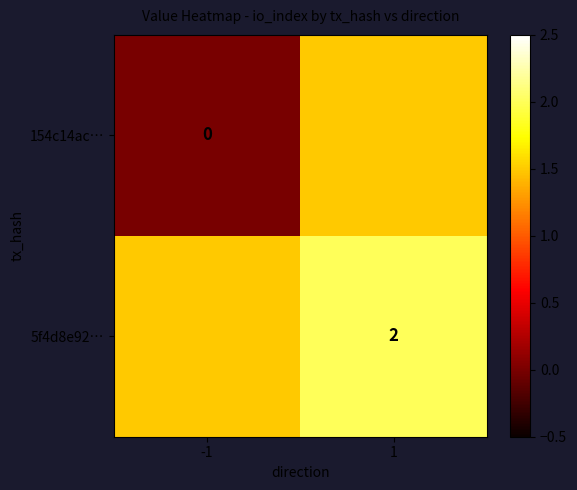

What is the maximum value for 154c14ac…?

1.5